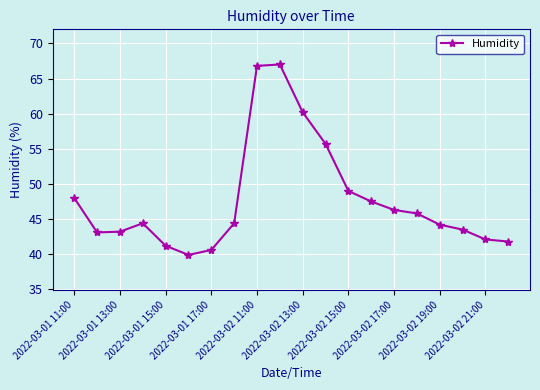

What is the difference between the maximum and second lowest values?

26.4